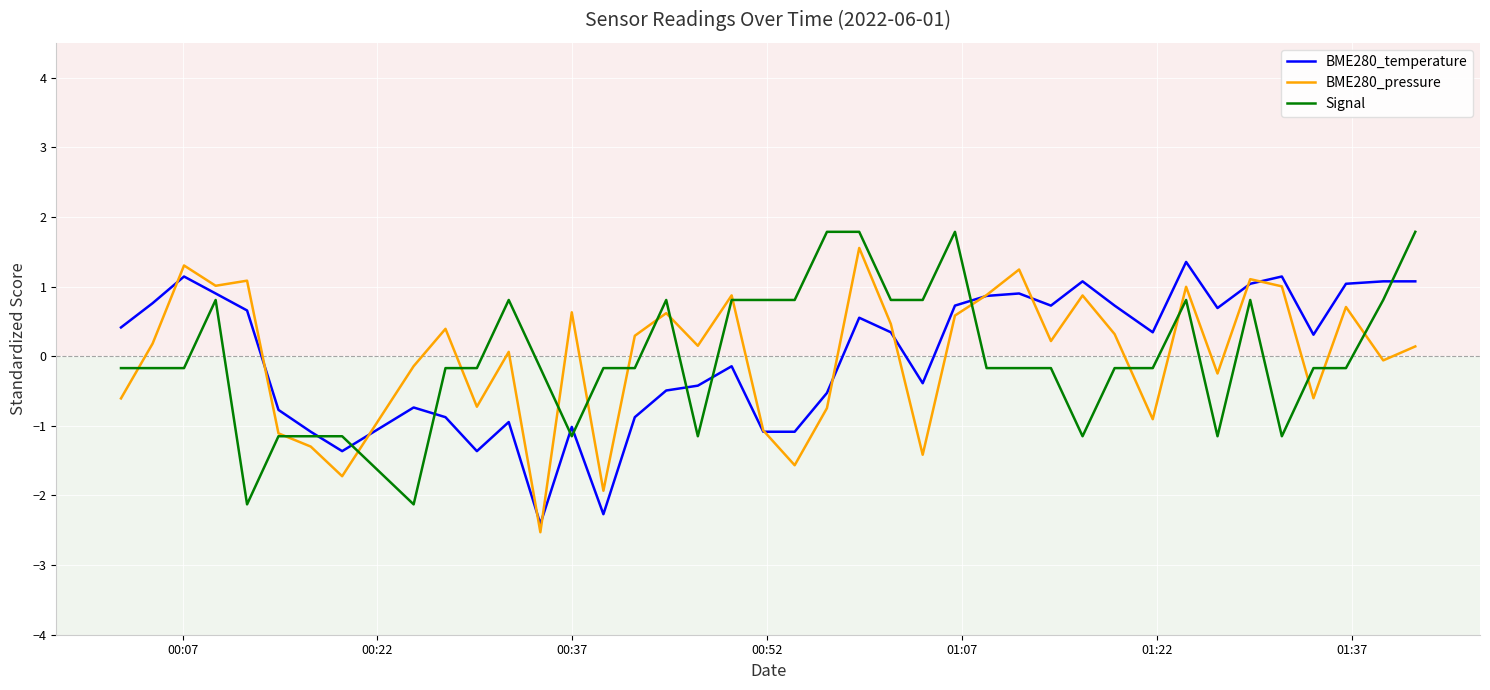

At how many categories does at least one series exceed 0?

33